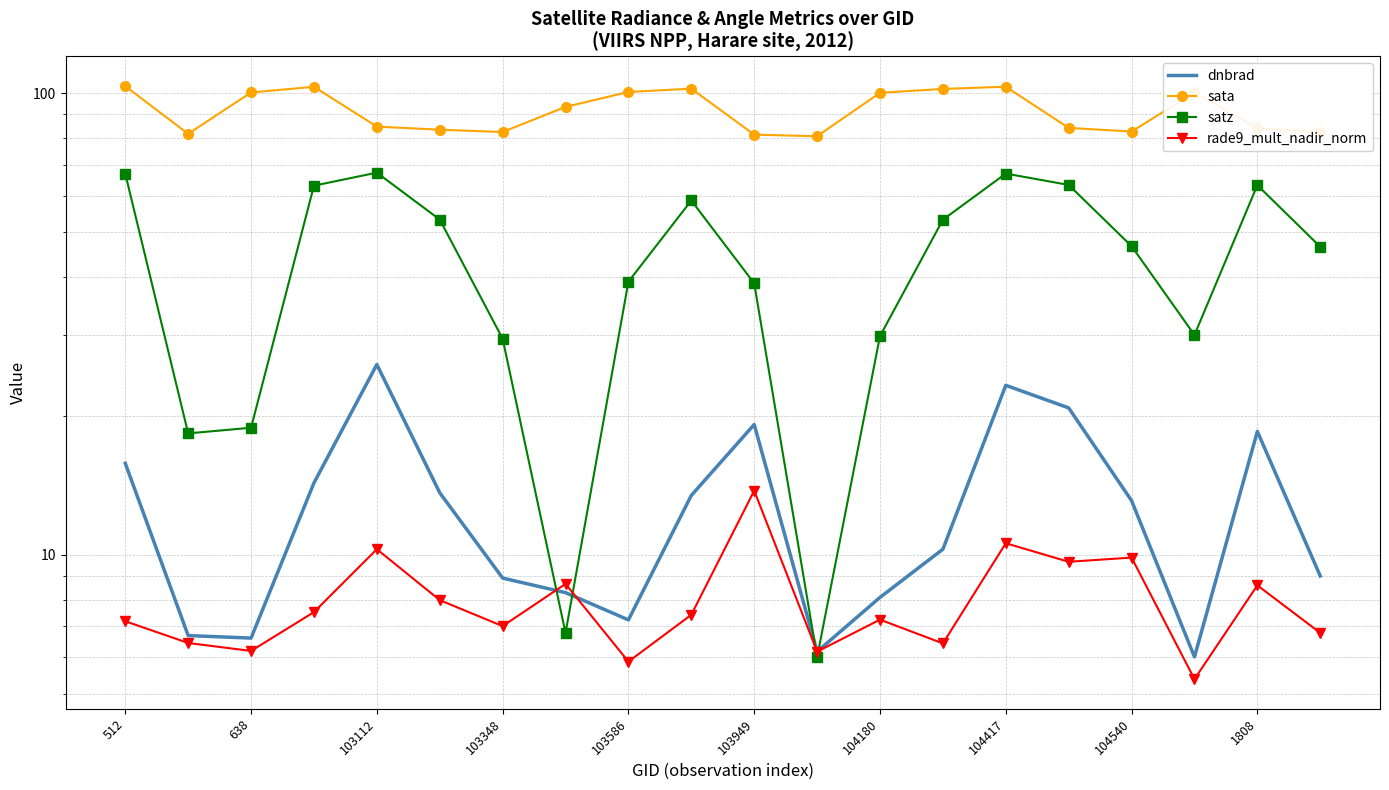

What is the average value of the sata series?

91.8